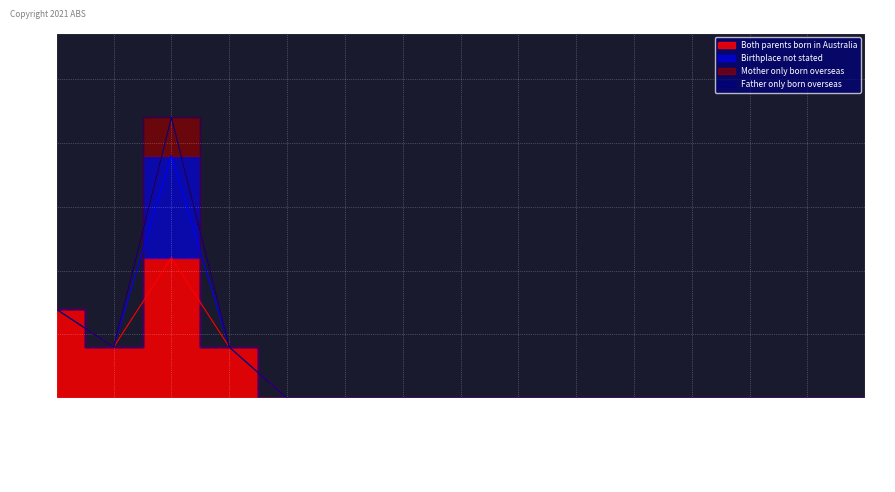

Reading left to right, extract all data points from this chart.

Both parents born in Australia: 7	4	11	4	0	0	0	0	0	0	0	0	0	0	0
Birthplace not stated: 0	0	8	0	0	0	0	0	0	0	0	0	0	0	0
Mother only born overseas: 0	0	3	0	0	0	0	0	0	0	0	0	0	0	0
Father only born overseas: 0	0	0	0	0	0	0	0	0	0	0	0	0	0	0